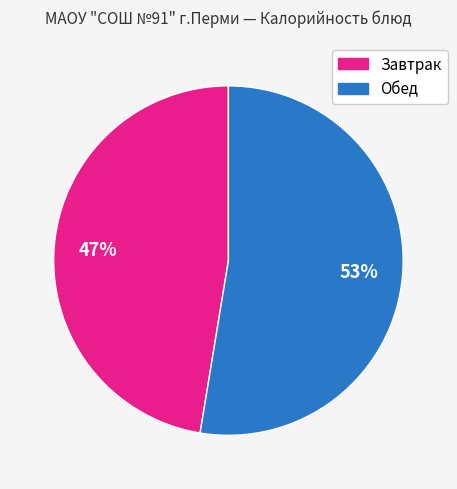

Is there any slice that represents more than half of the pie?

Yes